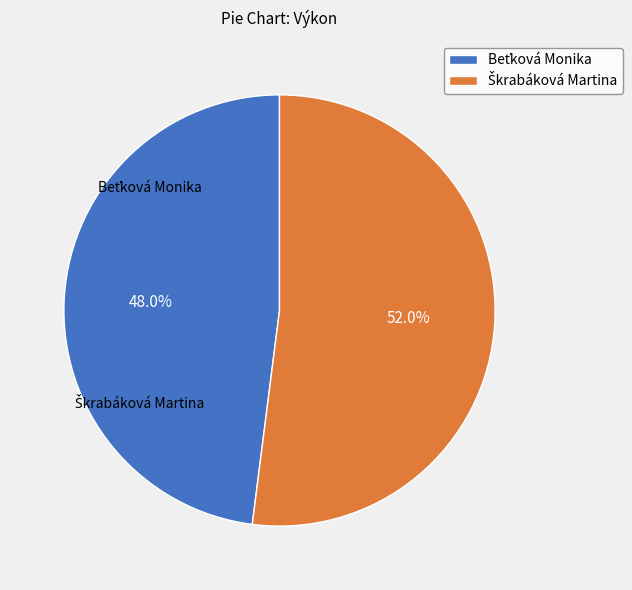

Between Beťková Monika and Škrabáková Martina, which is larger?

Škrabáková Martina